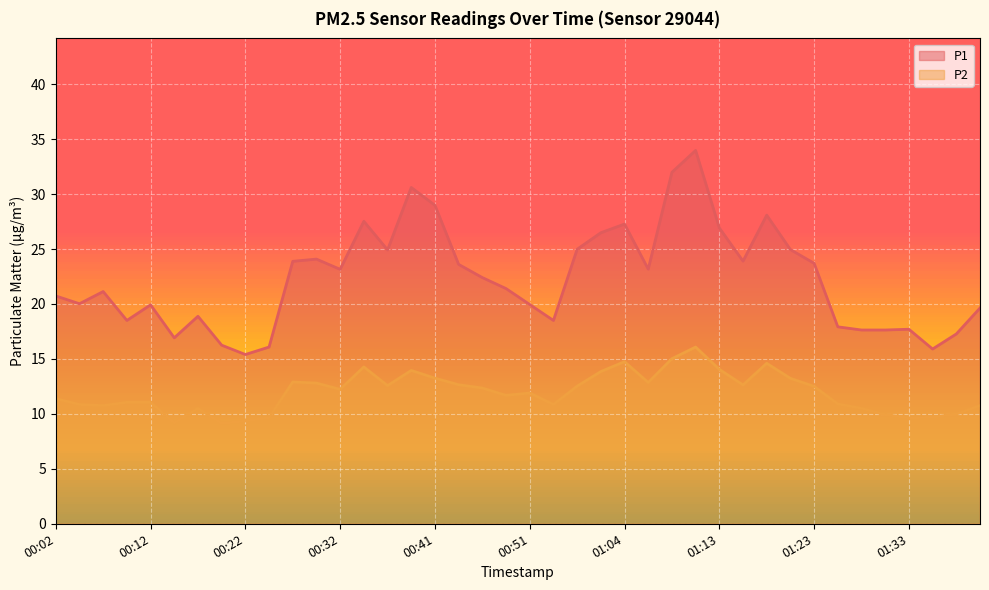

The value of P2 at 00:12 is 16.6. True or false?

False